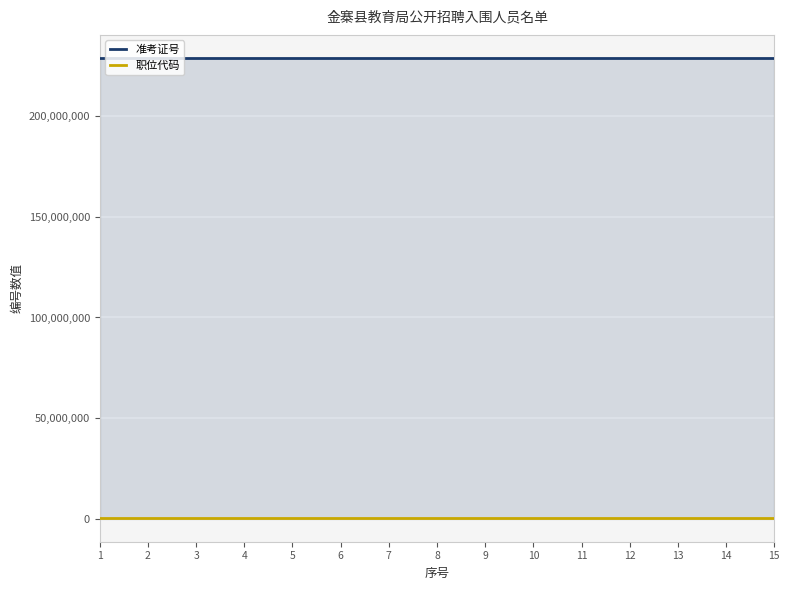

How many series are shown in this chart?

2